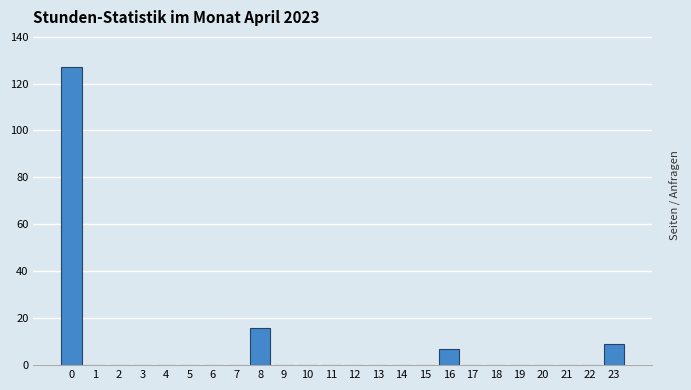

Reading left to right, transcribe all the data shown in this chart.

0=127	1=0	2=0	3=0	4=0	5=0	6=0	7=0	8=16	9=0	10=0	11=0	12=0	13=0	14=0	15=0	16=7	17=0	18=0	19=0	20=0	21=0	22=0	23=9